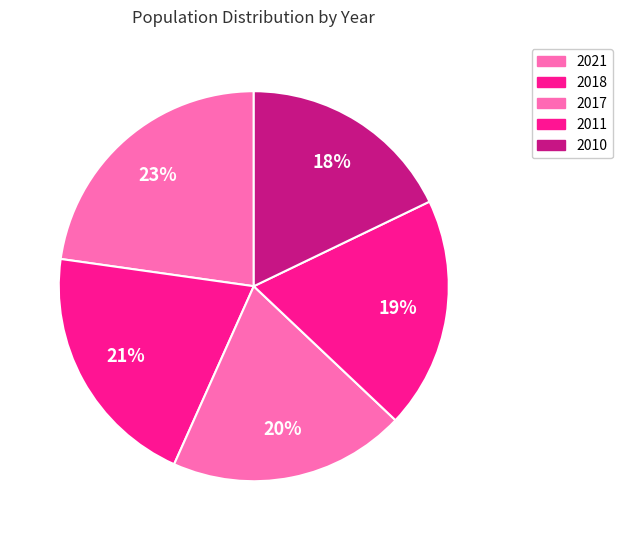

How many slices are in this pie chart?

5